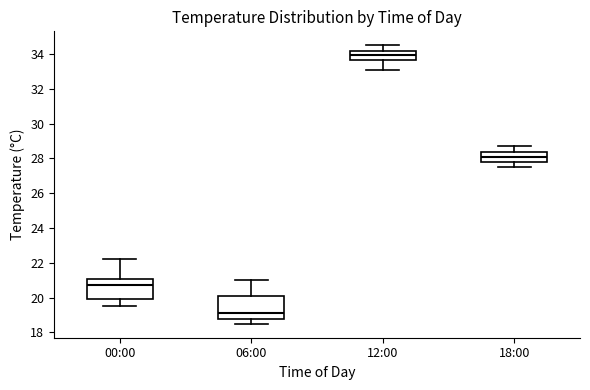

Reading left to right, transcribe this box plot: for each box, give where its median line is, the range the box spans, and where its two whiskers end, as read against the y-axis. The values are not printed on the chart, so give them approximately, as read against the axis.

00:00: median 20.8, box 20.0 to 21.2, whiskers 19.6 to 22.2
06:00: median 19.2, box 18.8 to 20.0, whiskers 18.6 to 21.0
12:00: median 34.0, box 33.6 to 34.2, whiskers 33.2 to 34.6
18:00: median 28.2, box 27.8 to 28.4, whiskers 27.6 to 28.8